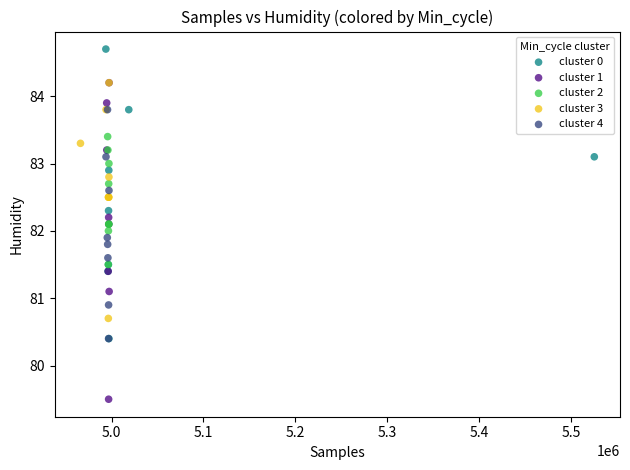

Which series reaches the minimum Y coordinate?

cluster 1